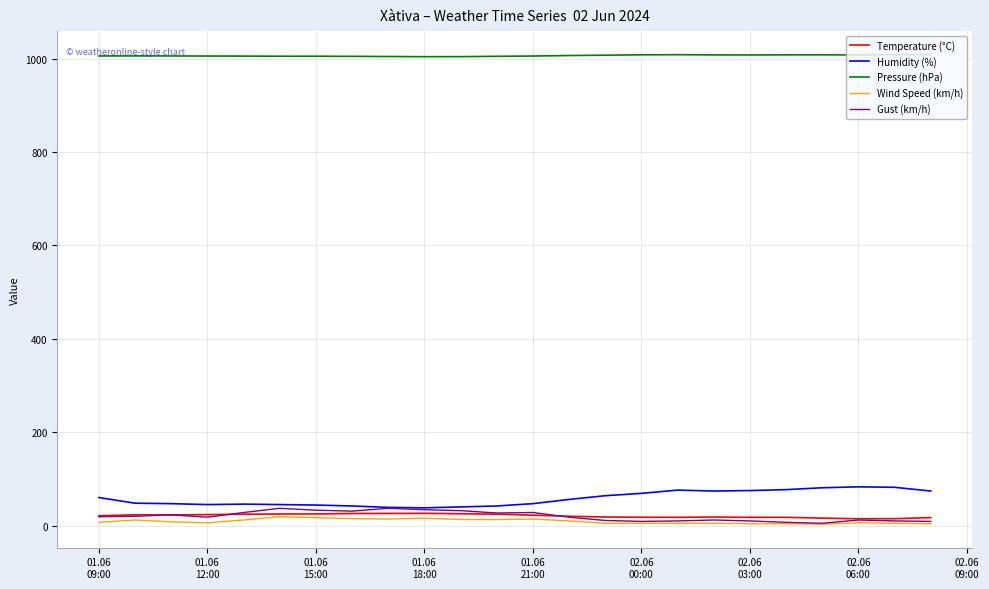

Which series has the largest total across all categories?

Pressure (hPa)